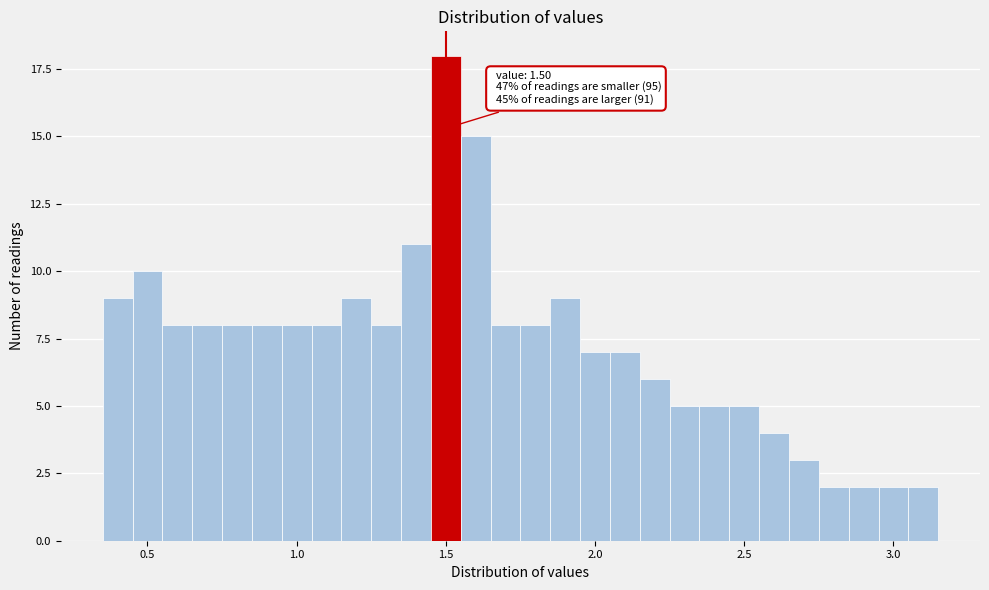

Around what value on the x-axis is the tallest bar? Give the approximate position of its centre, as read against the axis.

1.50